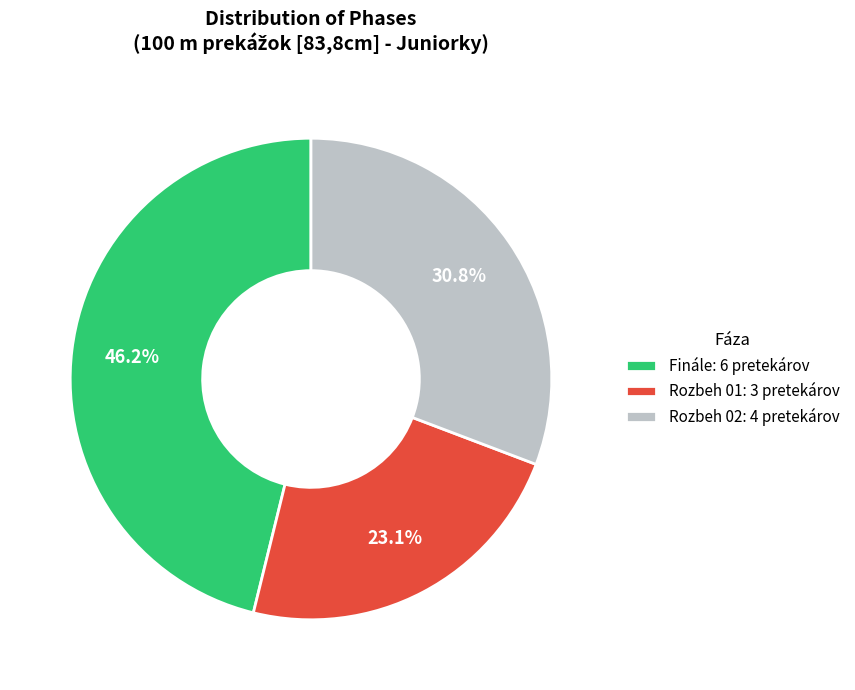

Rank the categories by value from highest to lowest.

Finále, Rozbeh 02, Rozbeh 01